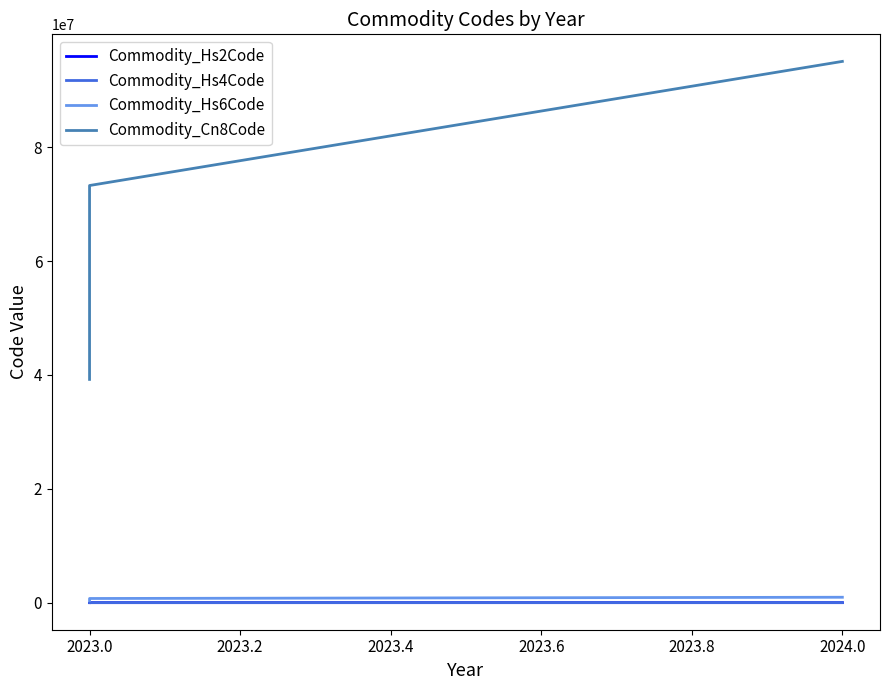

What is the average value of the Commodity_Cn8Code series?

69183396